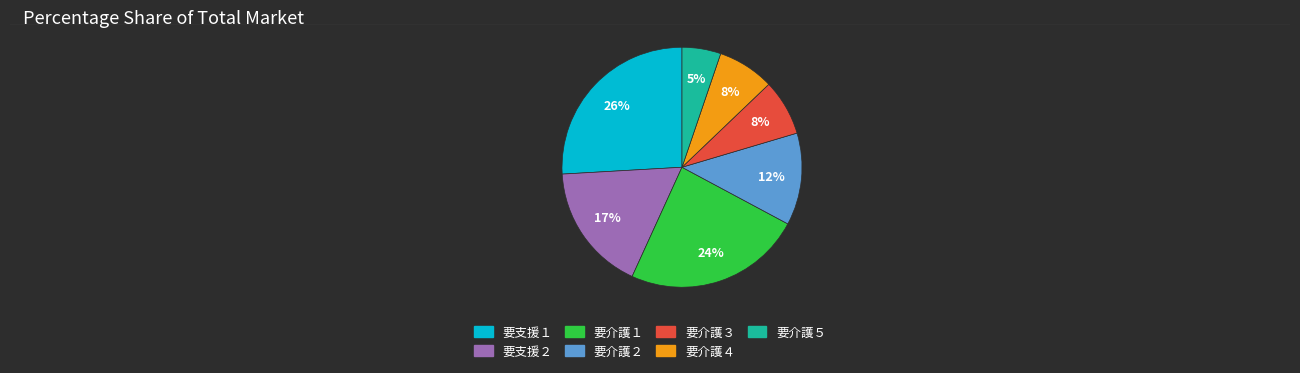

The 要介護４ slice represents 1% of the pie. True or false?

False